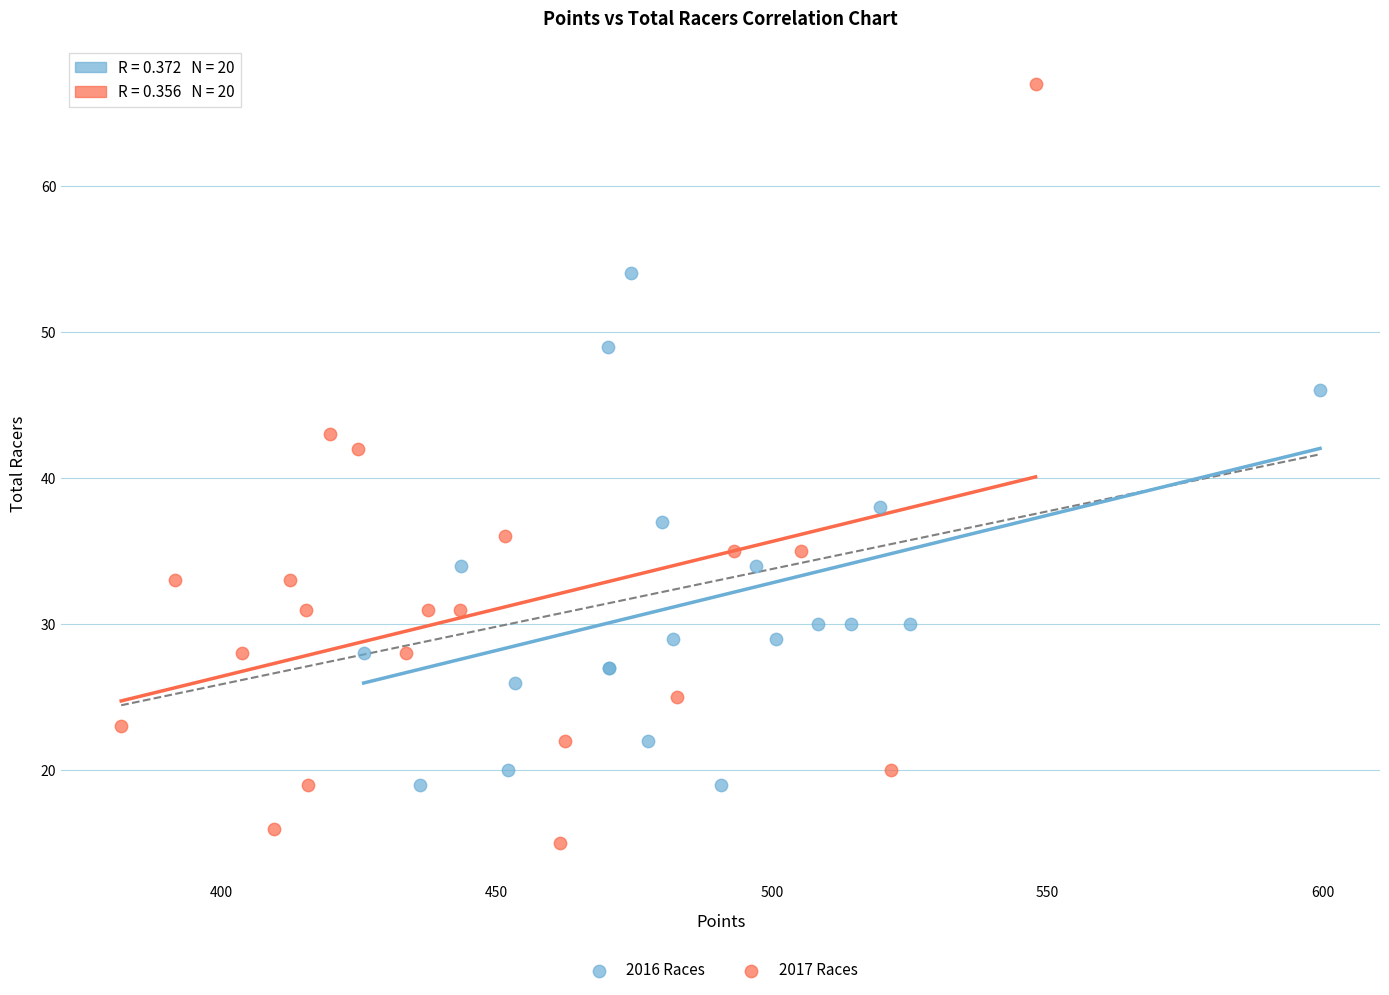

Which series has the widest spread of Y values?

2017 Races